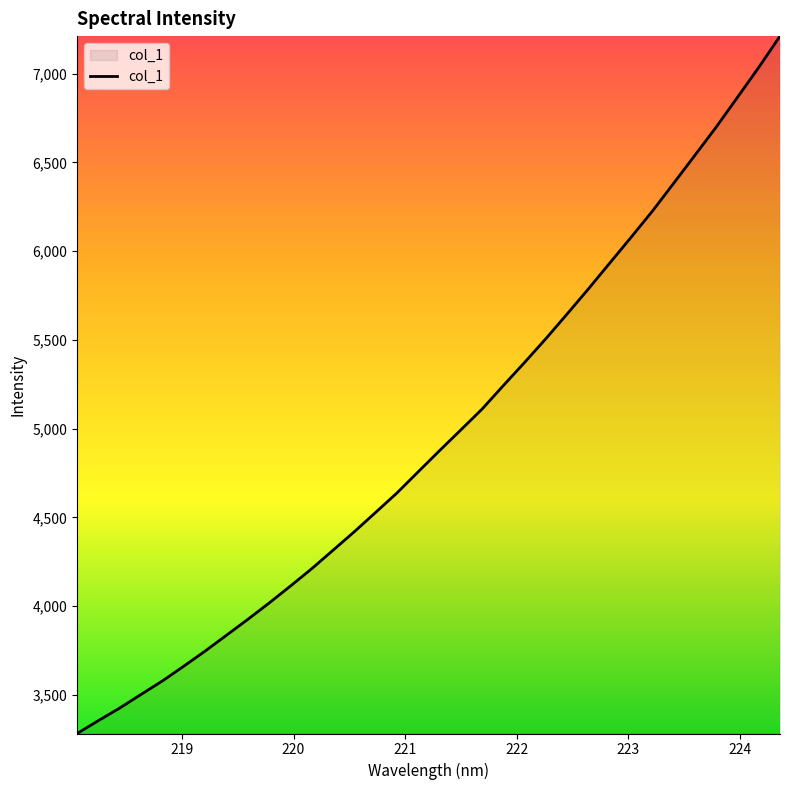

How many values are below 4875?

17